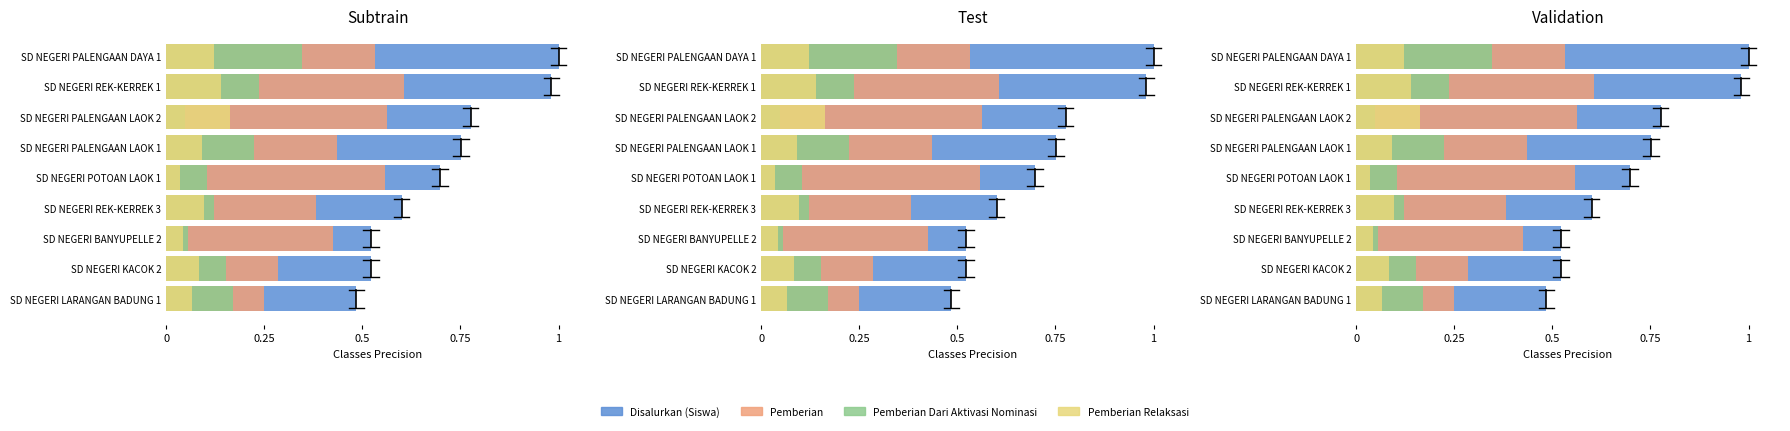

Reading left to right, transcribe all the data shown in this chart.

Disalurkan (Siswa): 1.0	1.0	0.8	0.8	0.7	0.6	0.5	0.5	0.5
Pemberian: 0.5	0.6	0.6	0.4	0.6	0.4	0.4	0.3	0.2
Pemberian Dari Aktivasi Nominasi: 0.3	0.2	0.0	0.2	0.1	0.1	0.1	0.2	0.2
Pemberian Relaksasi: 0.1	0.1	0.2	0.1	0.0	0.1	0.0	0.1	0.1